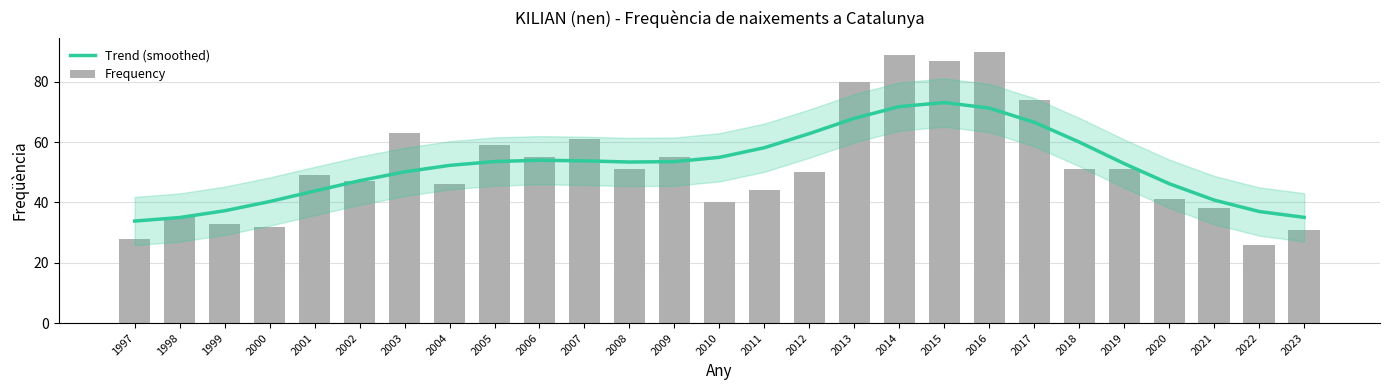

What is the difference between the maximum and second lowest values in the Trend (smoothed) series?

38.1